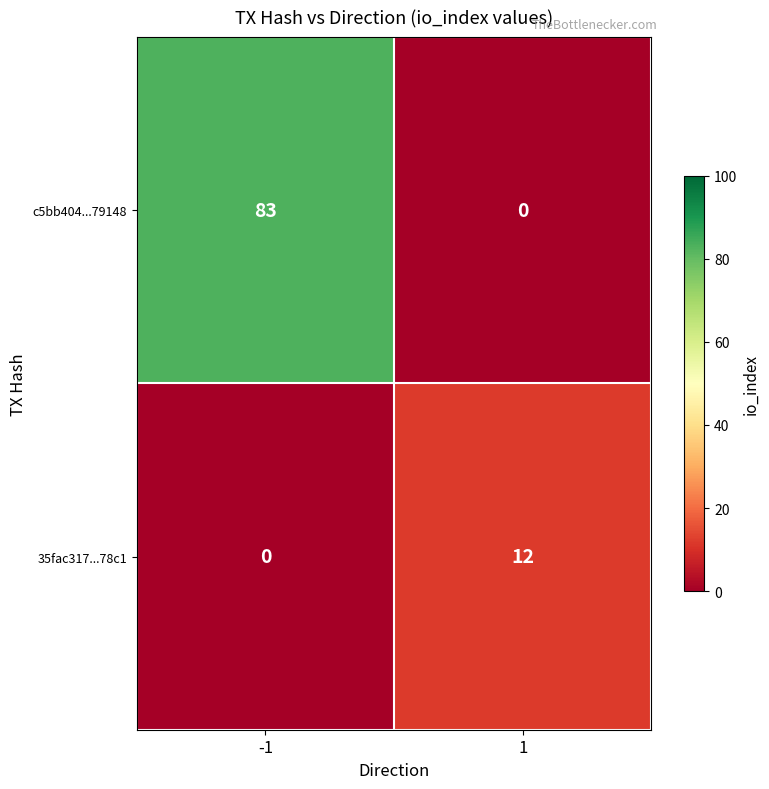

Which series has the largest range (max minus min)?

c5bb404...79148